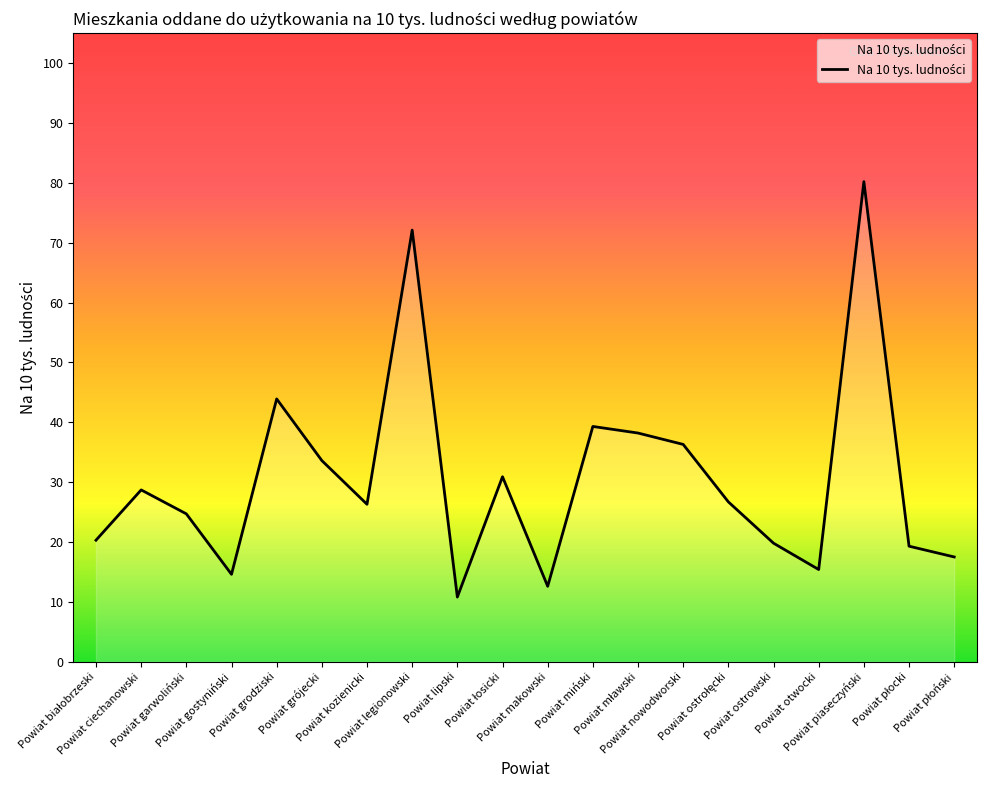

What is the maximum value shown in the chart?

80.2